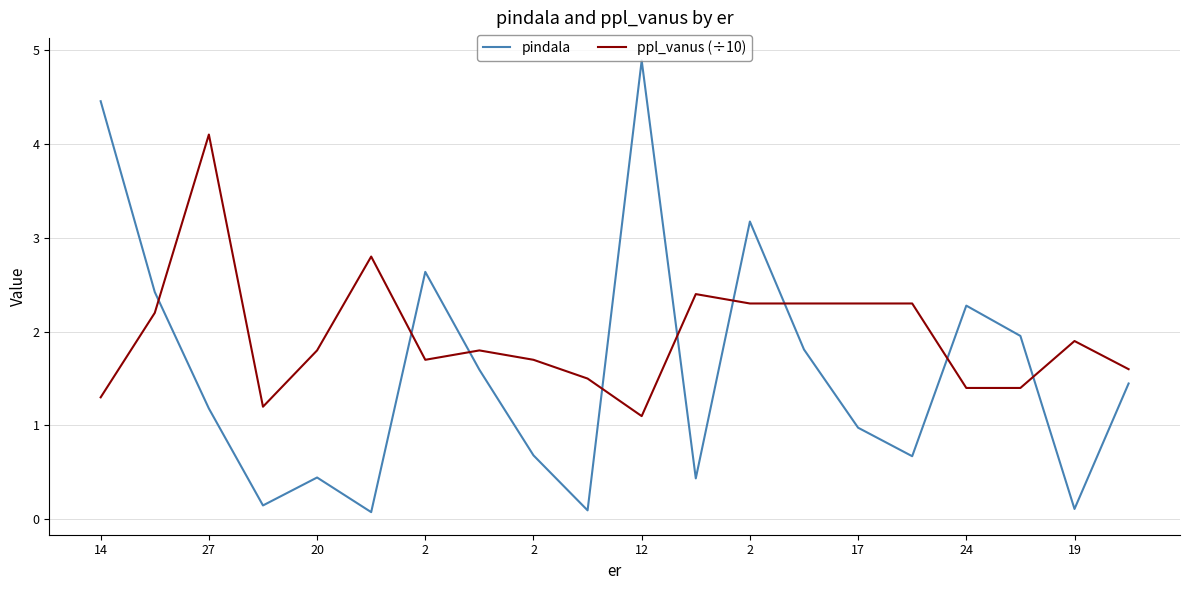

Which series has the largest range (max minus min)?

pindala